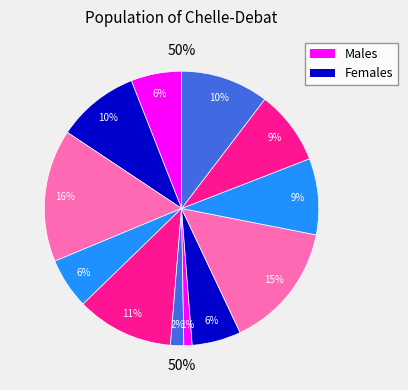

Is it true that 2 is 9% of the pie?

True